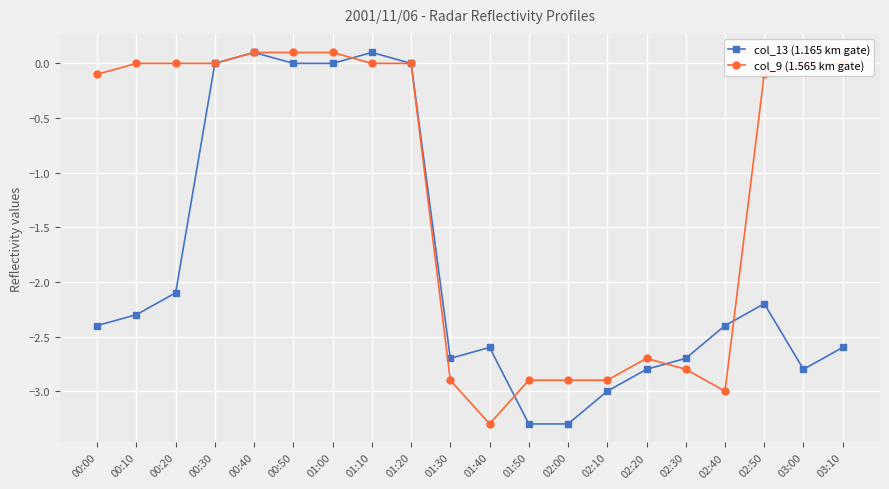

Does the chart have visible grid lines?

Yes